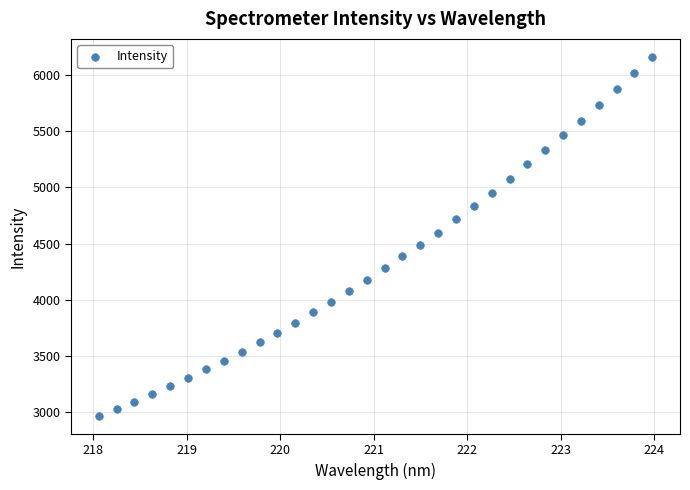

What is the range of X values (max minus min)?

5.9